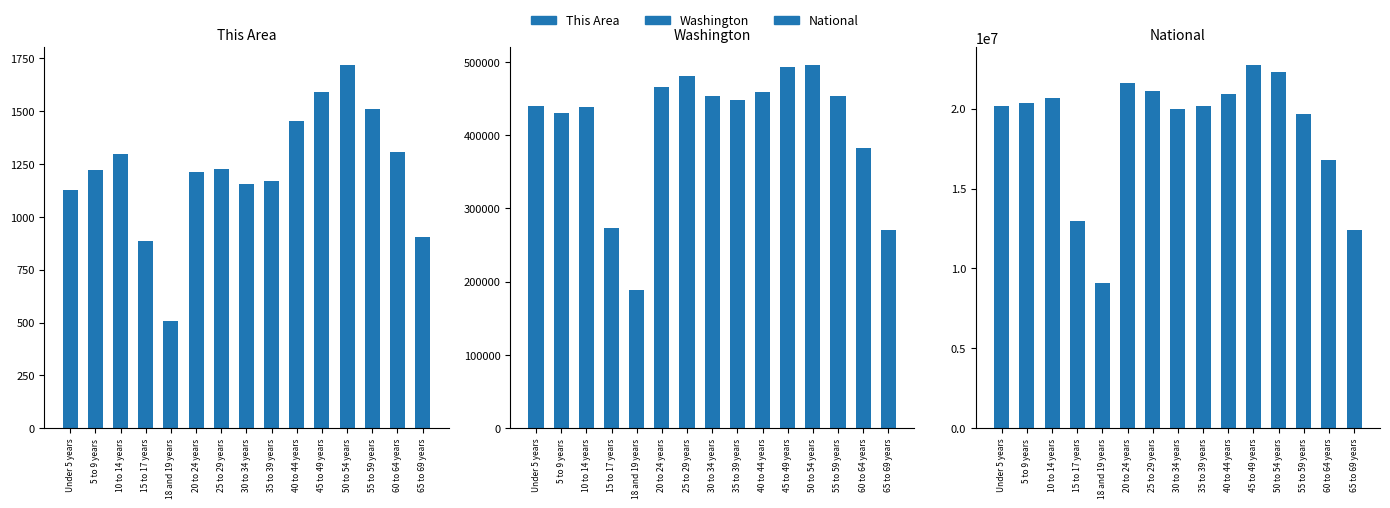

What are all the series names shown in the legend?

This Area, Washington, National